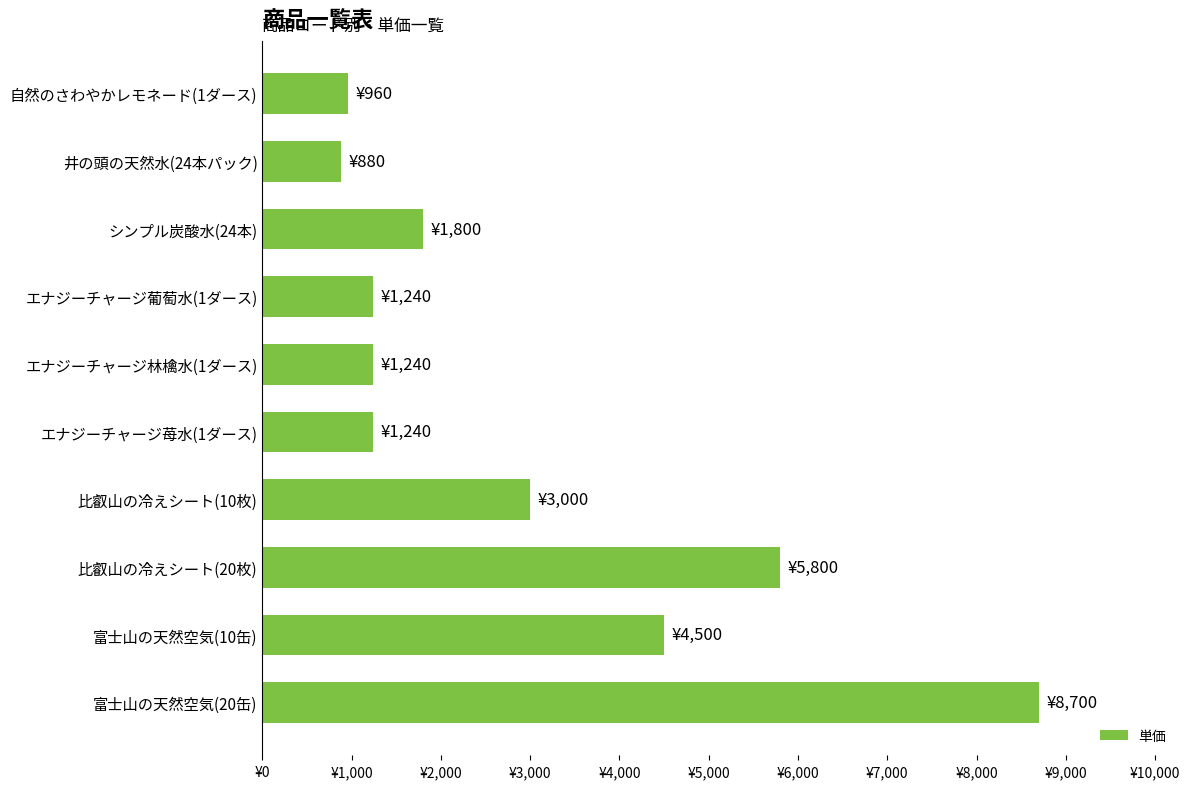

Does the chart contain any negative values?

No